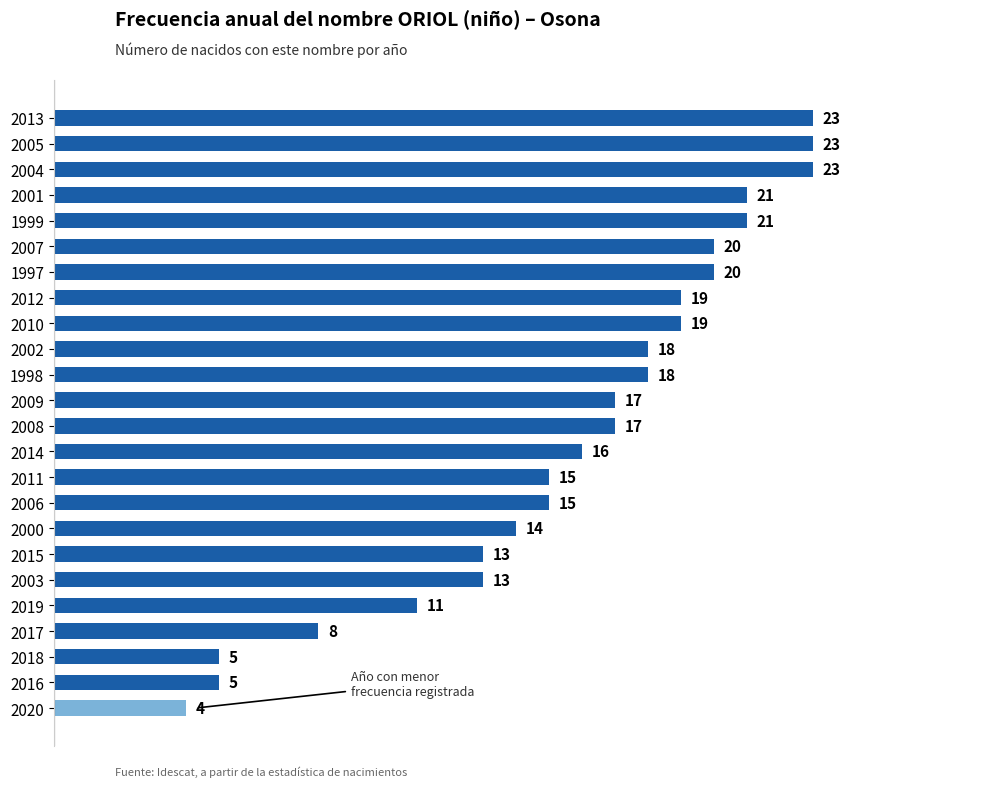

The value at 2019 is 11. True or false?

True